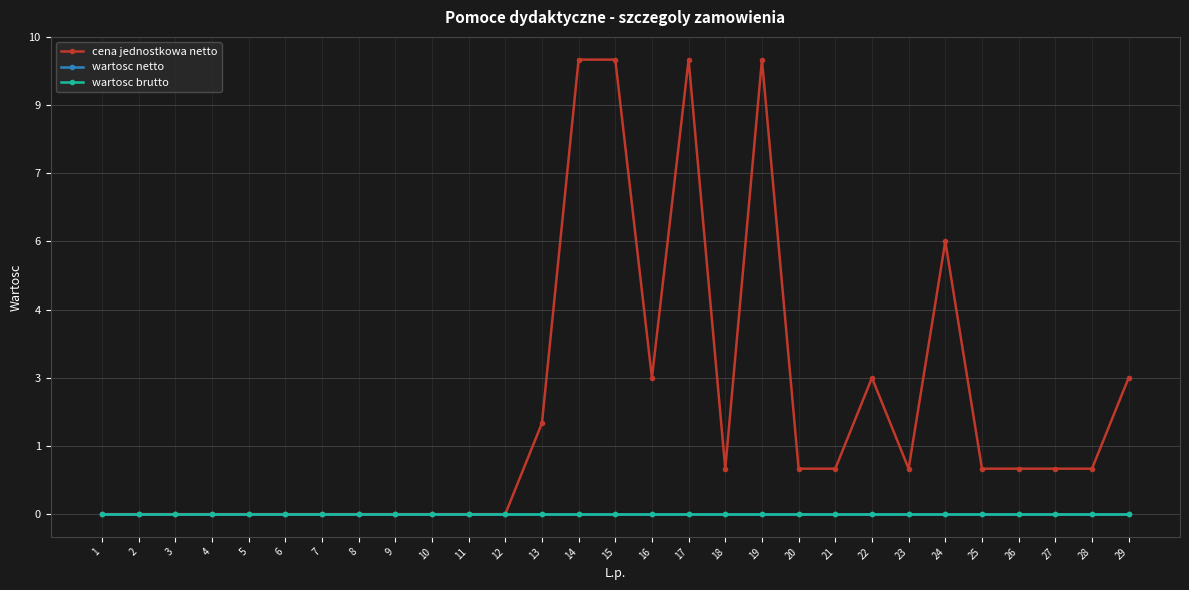

Which has a higher value, 29 or 19?

19